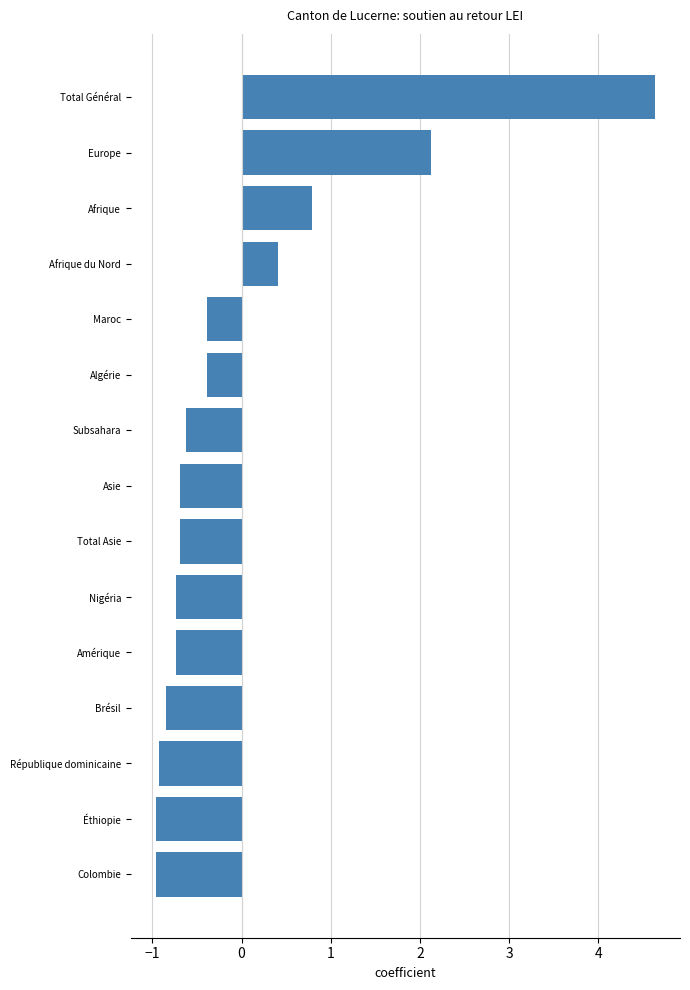

Count the number of categories in the chart.

15